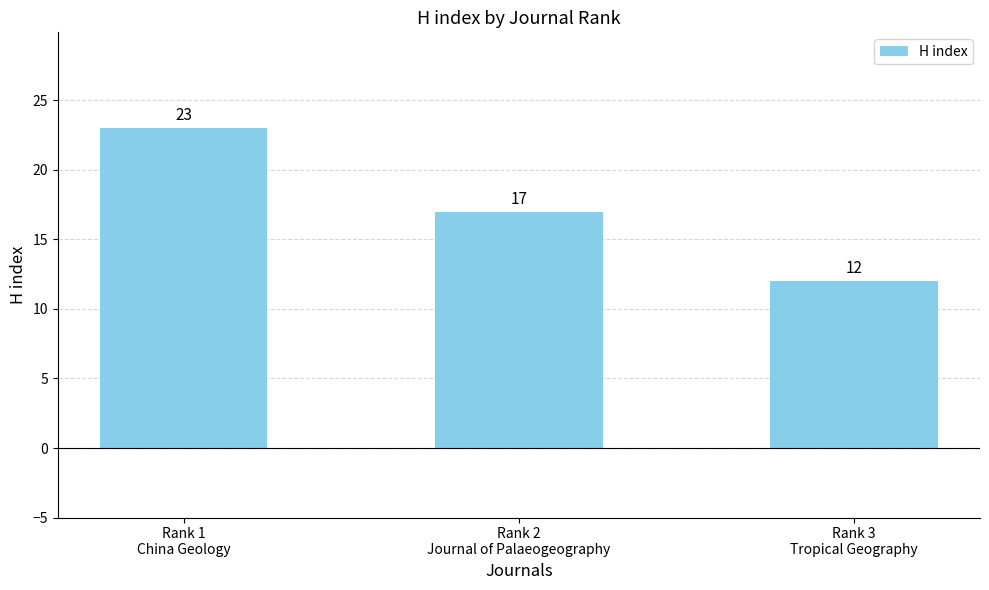

What value does the data have at Rank 2
Journal of Palaeogeography?

17